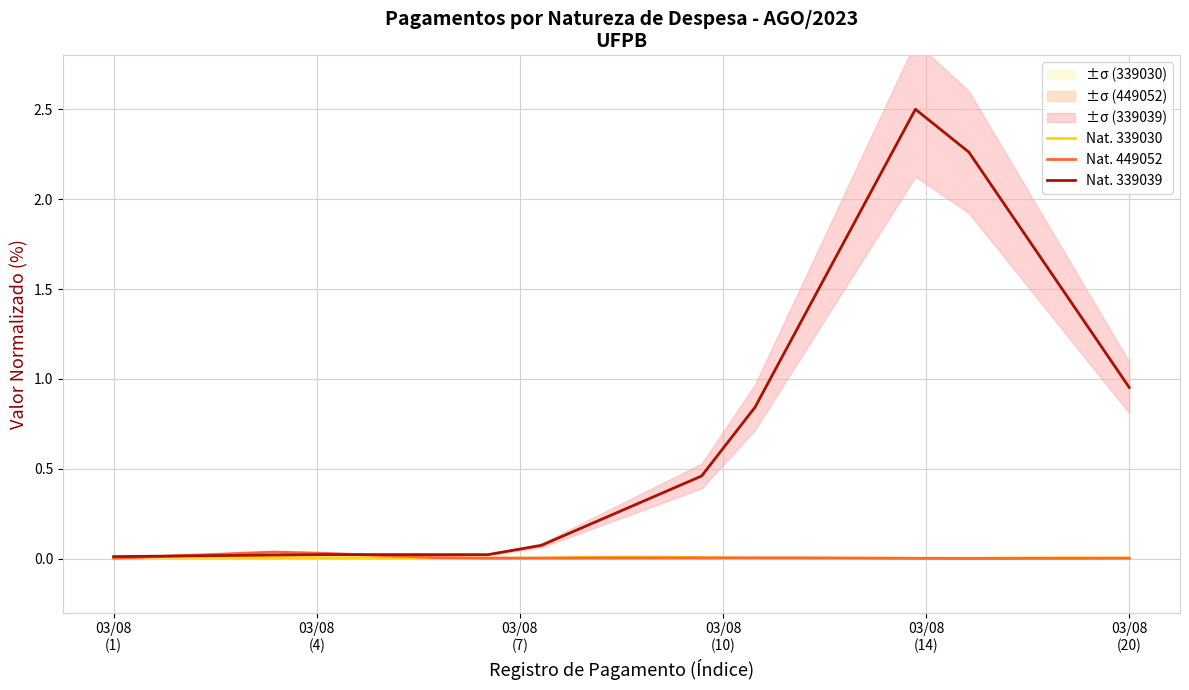

Is the value of Nat. 339039 at 19 greater than the value of Nat. 449052 at 03/08
(4)?

Yes